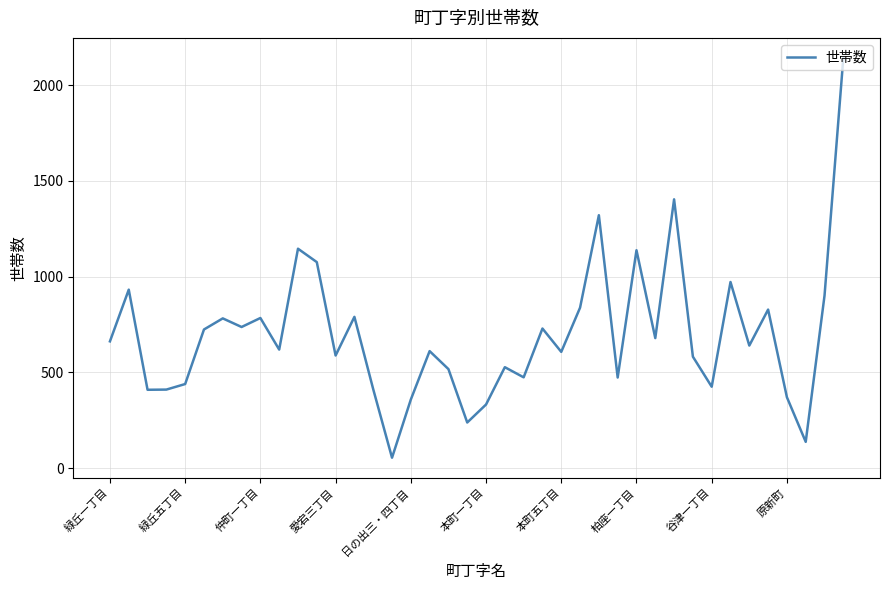

What is the minimum value shown in the chart?

54